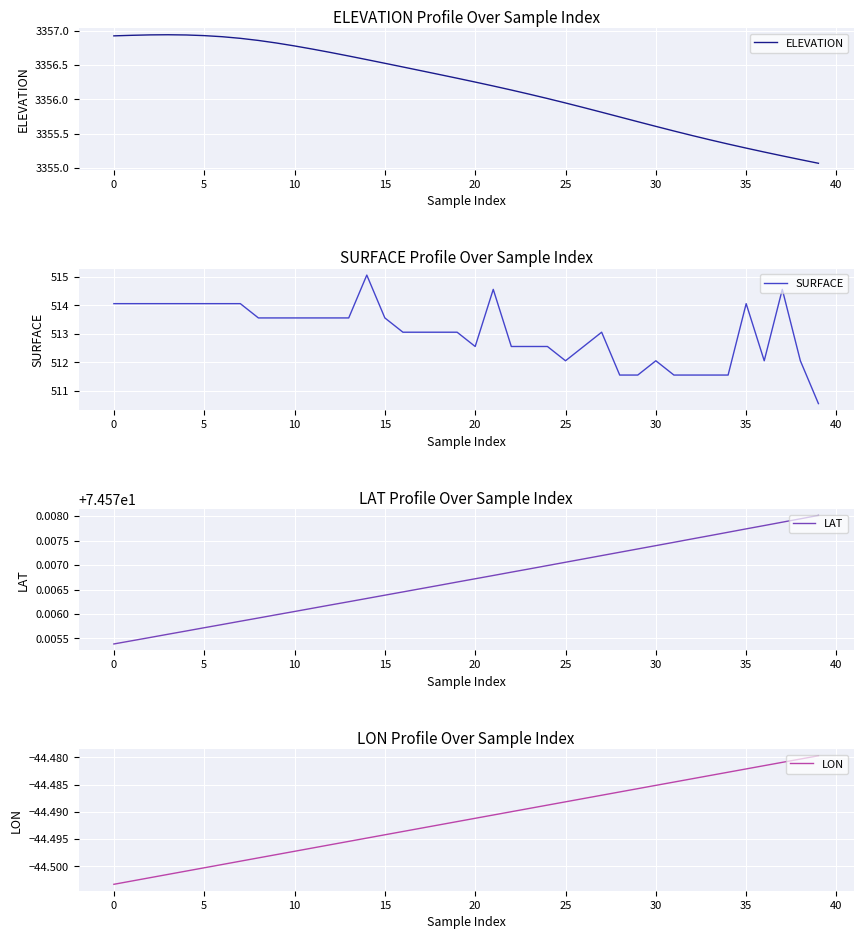

Is it true that LAT equals 74.6 at 33?

True